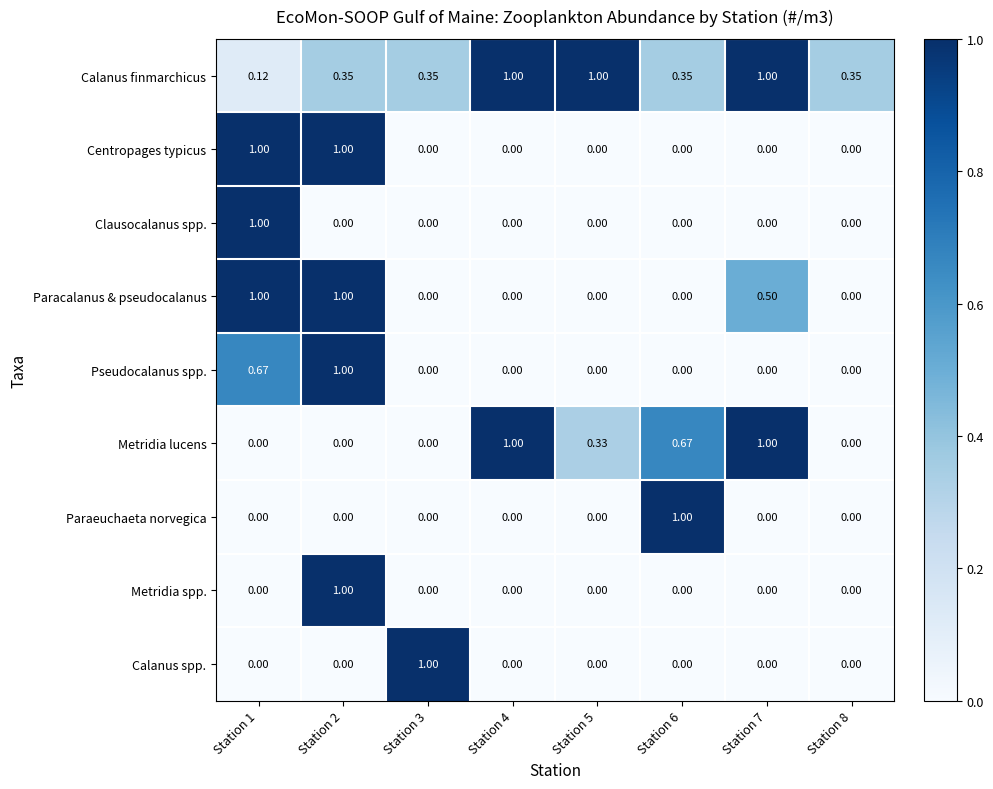

Is the value of Centropages typicus at Station 5 greater than the value of Calanus finmarchicus at Station 6?

No